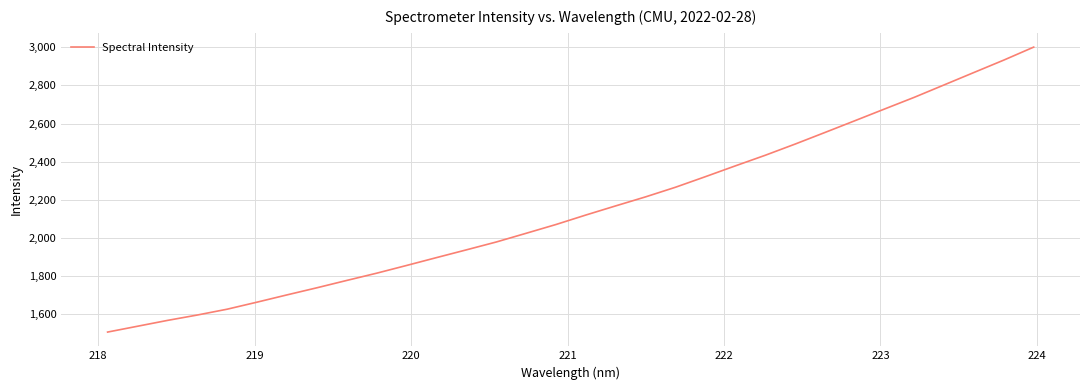

What is the minimum value shown in the chart?

1506.8